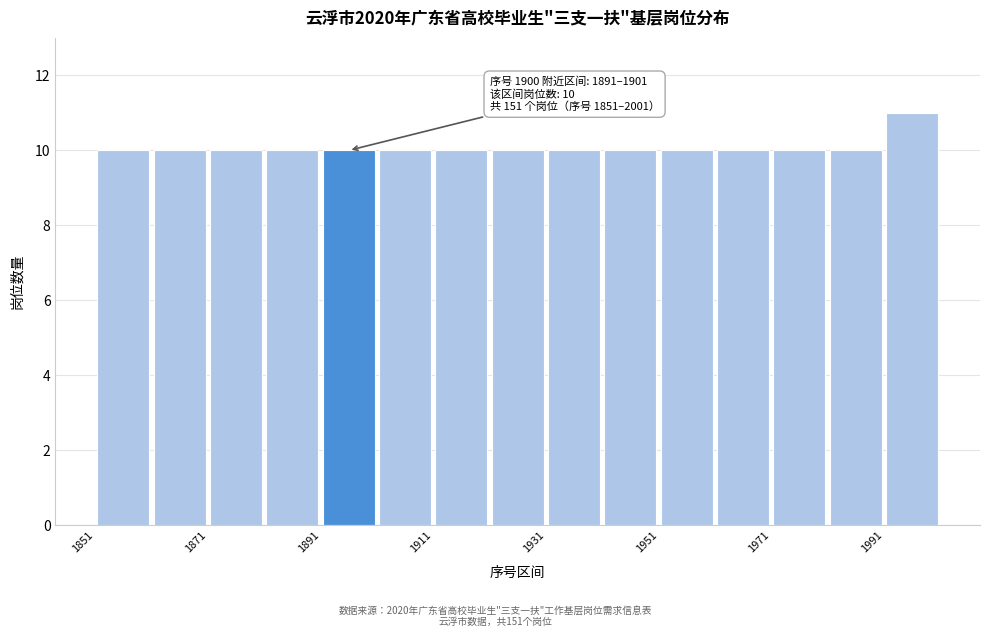

Over which range of the x-axis is the bar tallest?

1991 to 2001